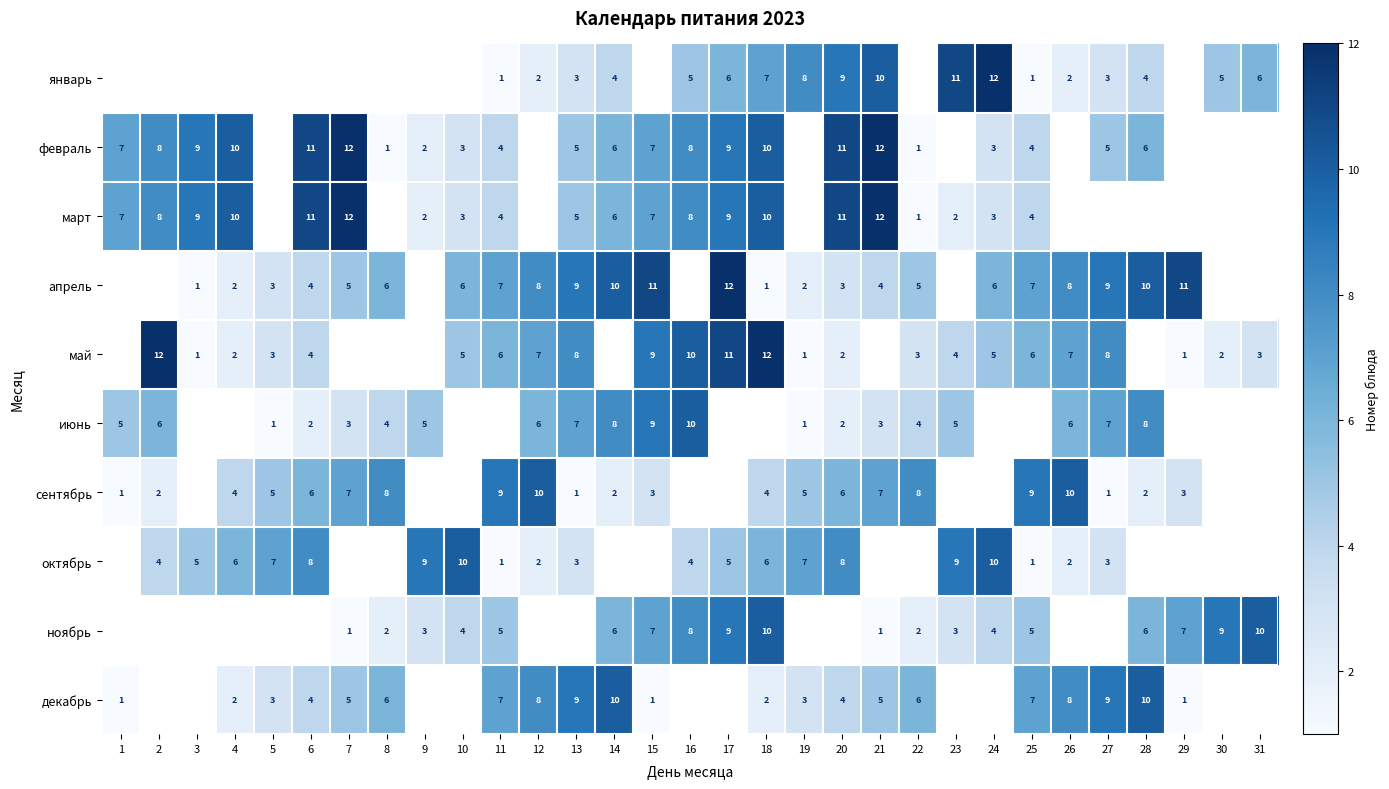

The март series shows 1 at 9. True or false?

False